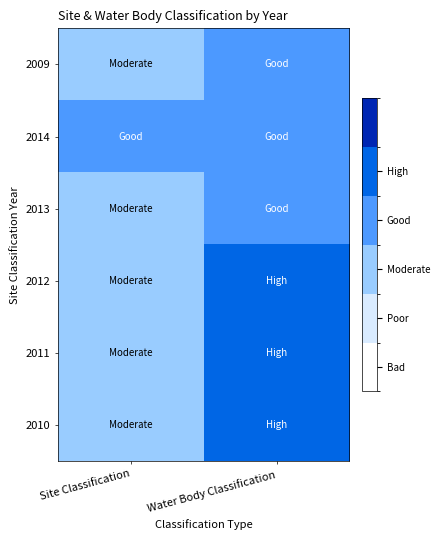

How many categories are shown in the chart?

2